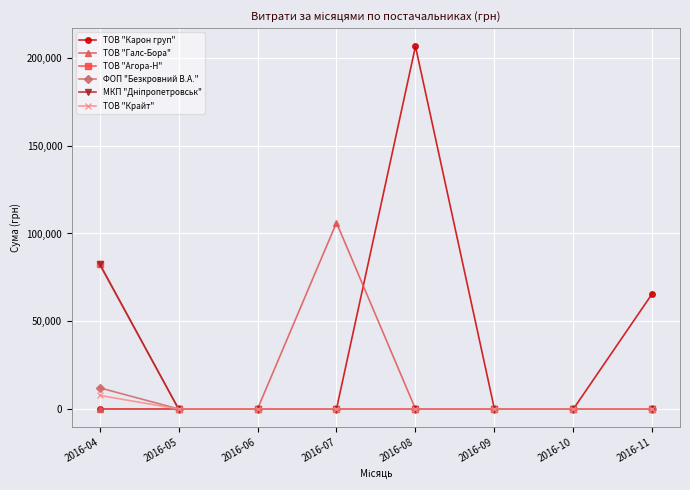

Which series has the widest spread of values?

ТОВ "Карон груп"